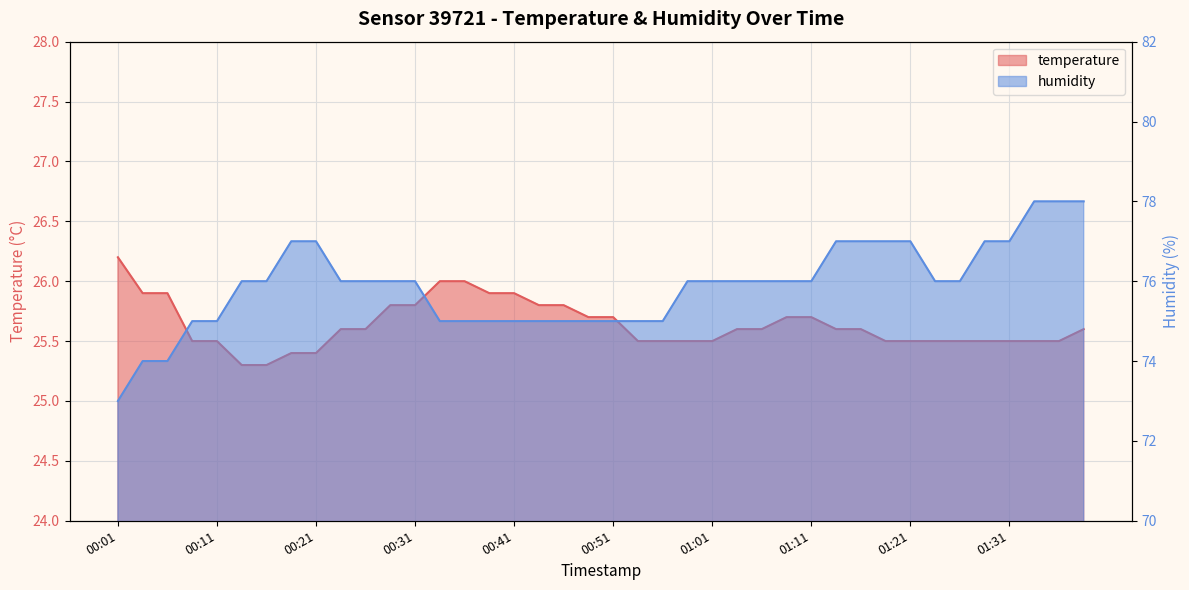

True or false: temperature has a value of 6.2 at 00:39.

False